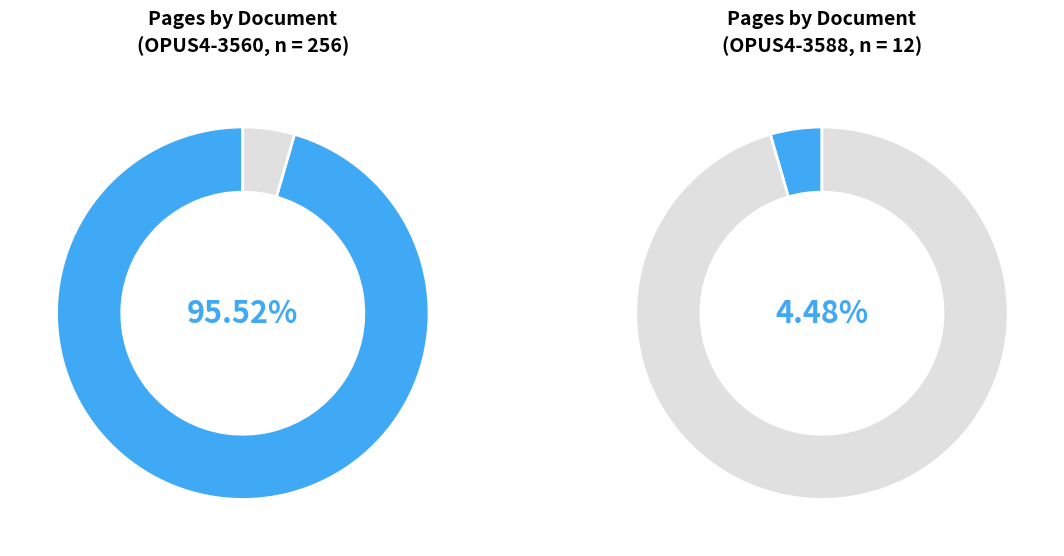

What percentage is the OPUS4-3588 slice, to the nearest percent?

4%